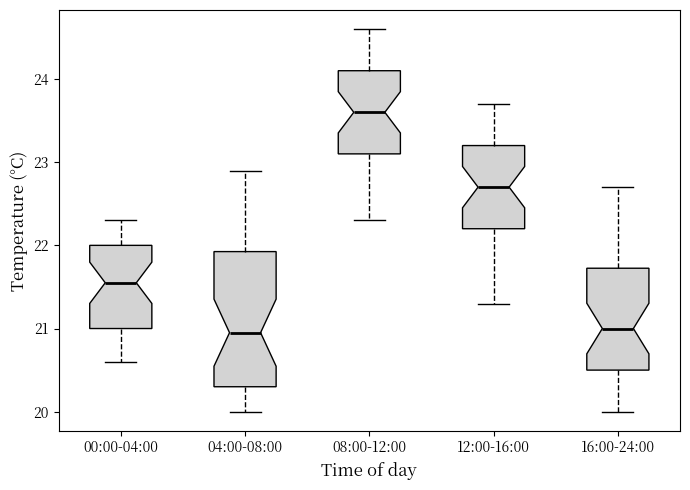

Where is the upper edge of the box for 12:00-16:00 on the y-axis? The values are not printed on the chart, so give them approximately, as read against the axis.

23.2